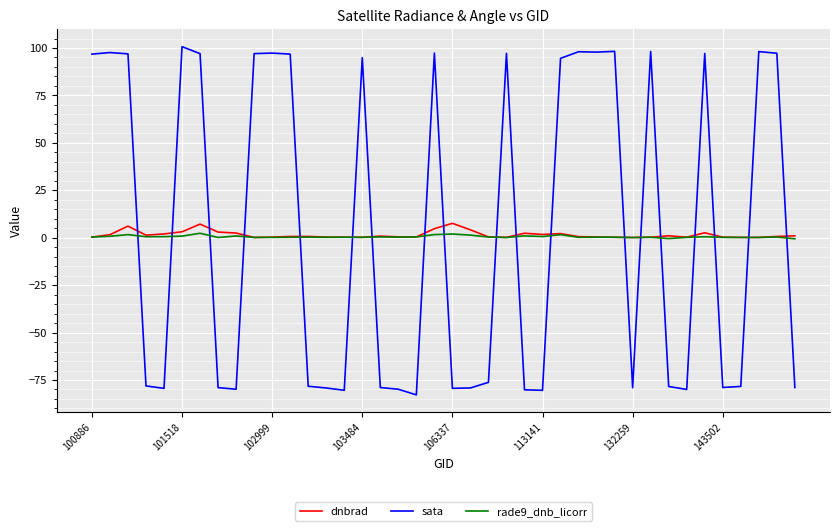

Which series has the widest spread of values?

sata